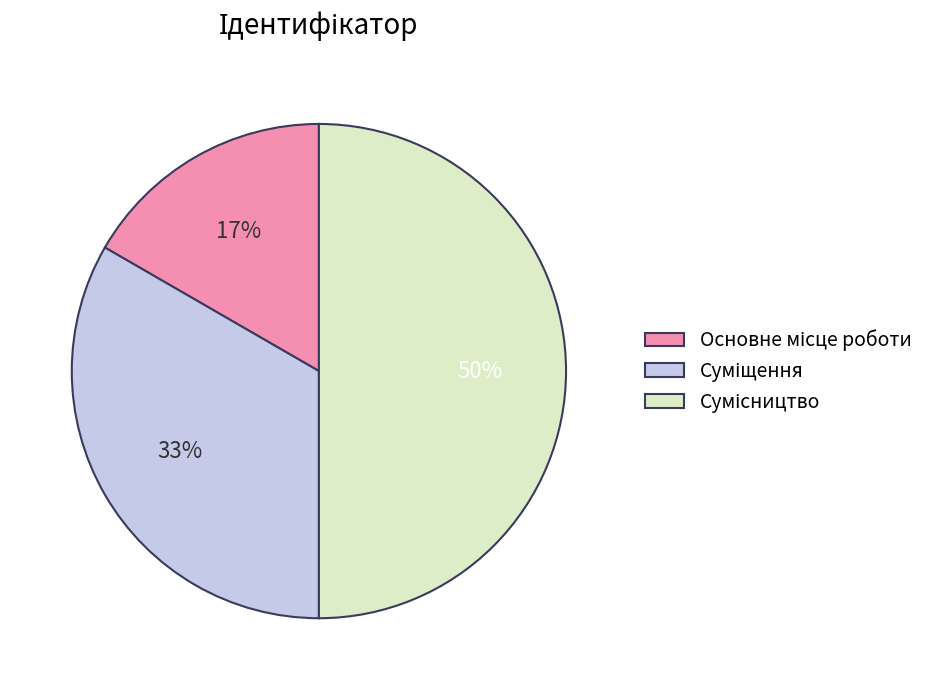

To the nearest percent, what is the average slice percentage?

33%